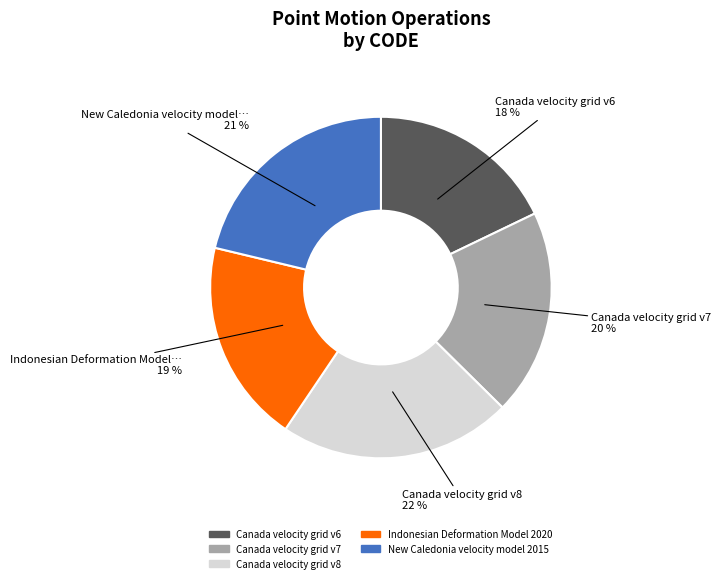

Which category has the smallest portion of the pie?

Canada velocity grid v6